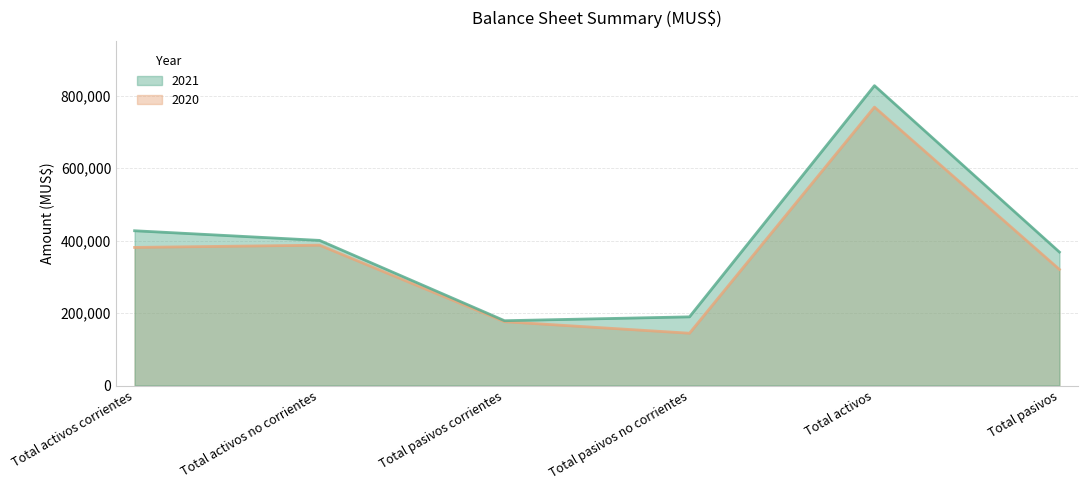

Between Total activos and Total activos no corrientes, which is larger?

Total activos